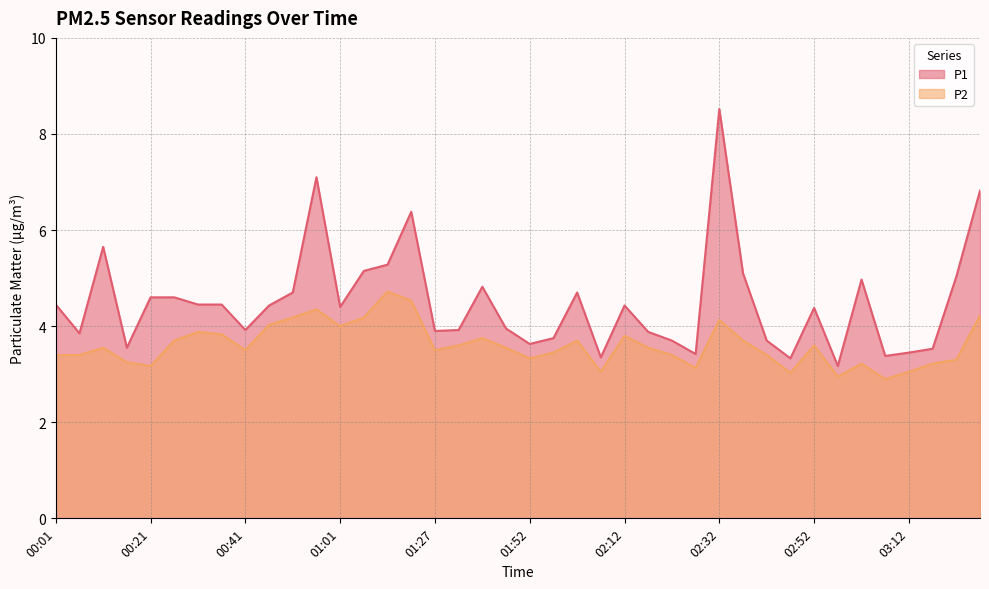

The value of P1 at 01:57 is 3.8. True or false?

True